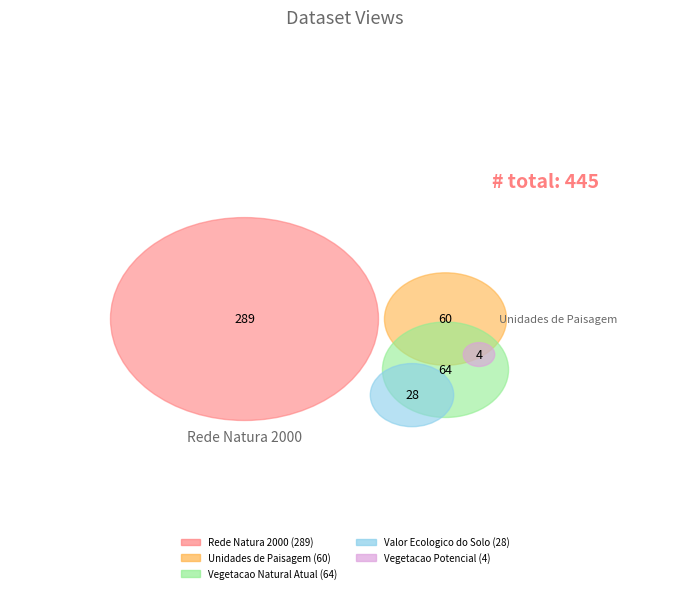

Which category has the smallest portion of the pie?

Vegetacao Potencial